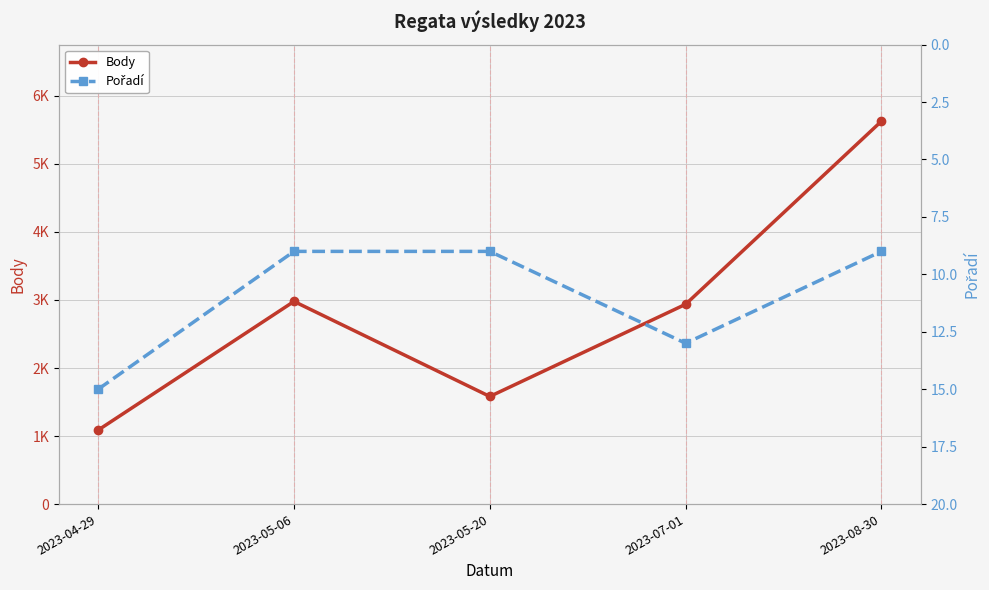

Reading right to left, transcribe all the data shown in this chart.

Body: 5628	2937	1582	2979	1088
Pořadí: 9	13	9	9	15